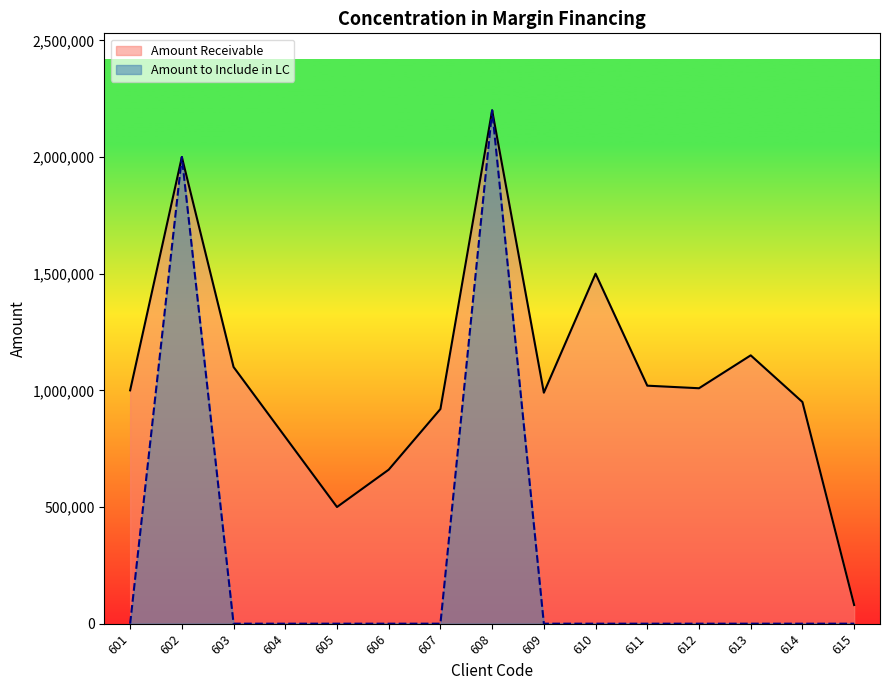

At which category does Amount Receivable reach its first local valley?

605